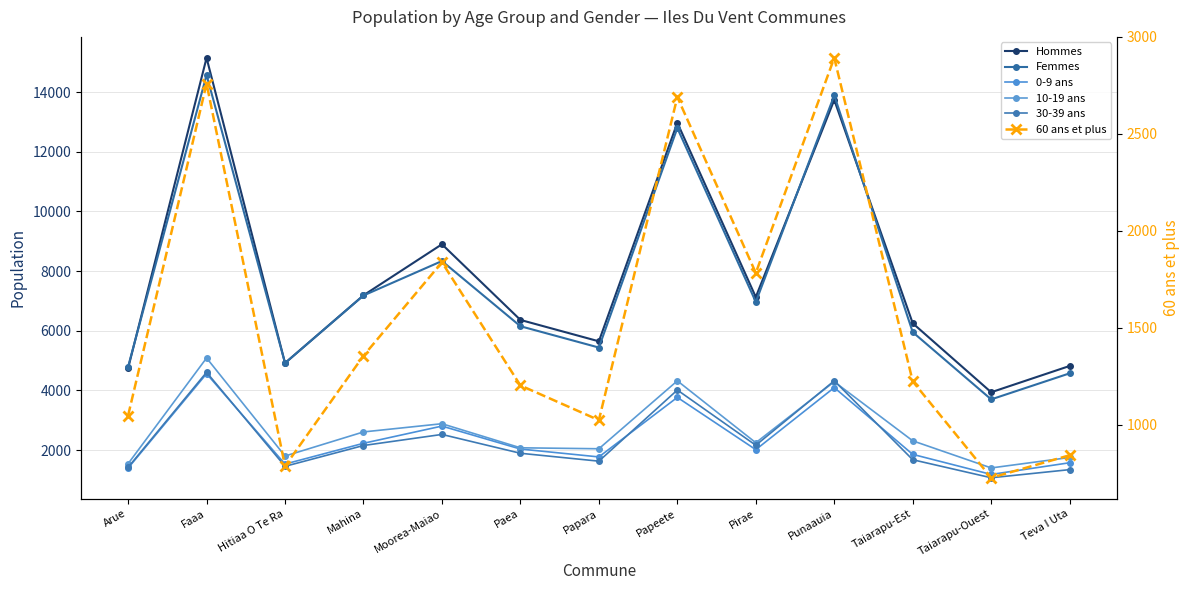

What is the average value of the Hommes series?

7826